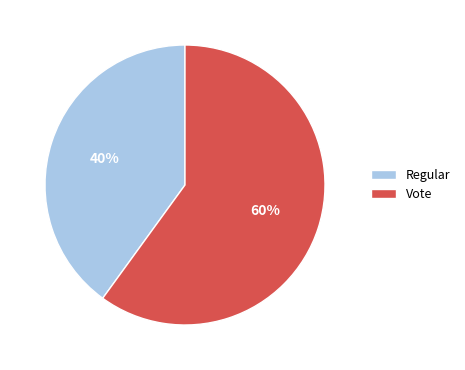

How many segments does this pie chart have?

2